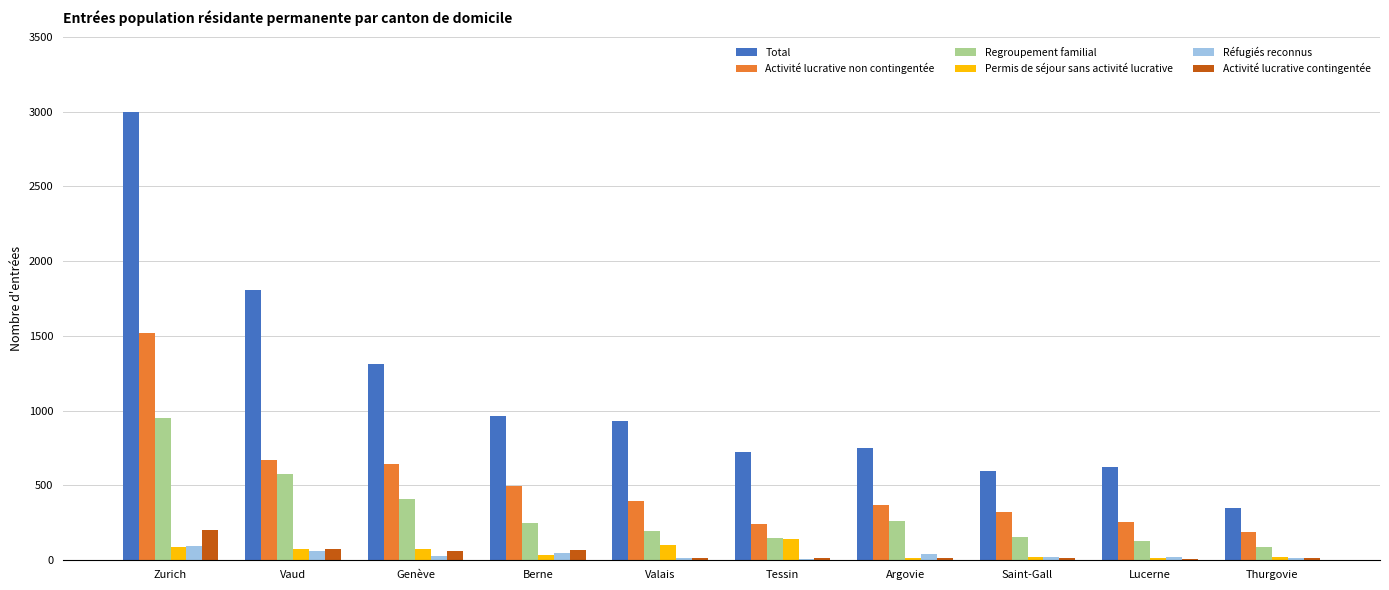

Which series changed the most between Valais and Argovie?

Total